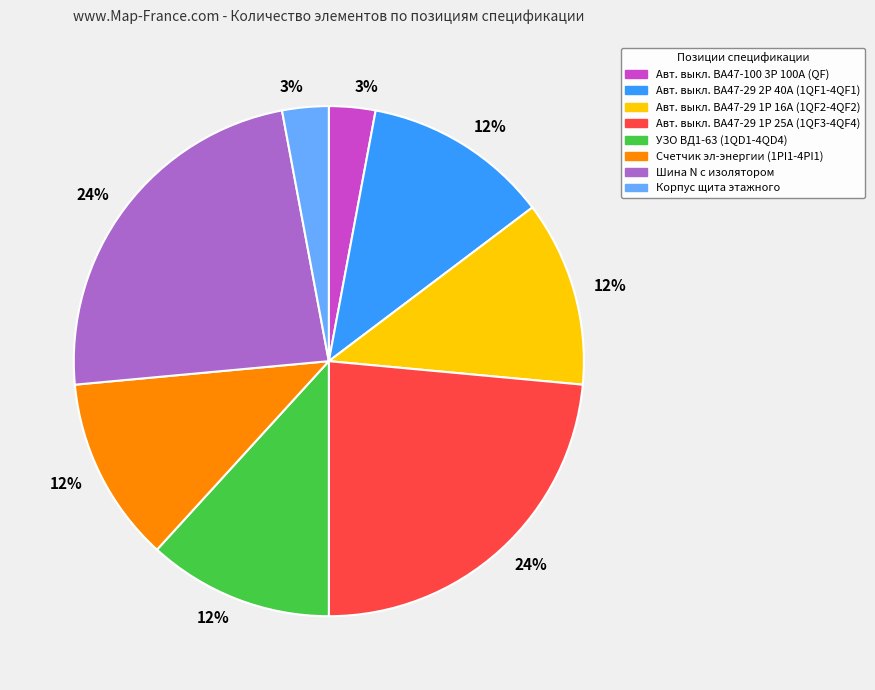

True or false: УЗО ВД1-63 (1QD1-4QD4) accounts for 12% of the total.

True